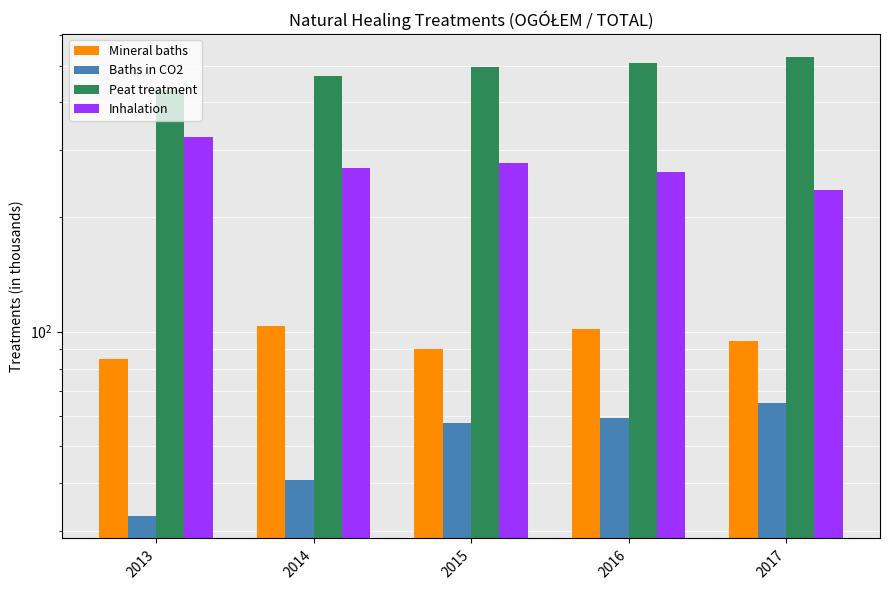

Between 2013 and 2017, which is larger?

2017